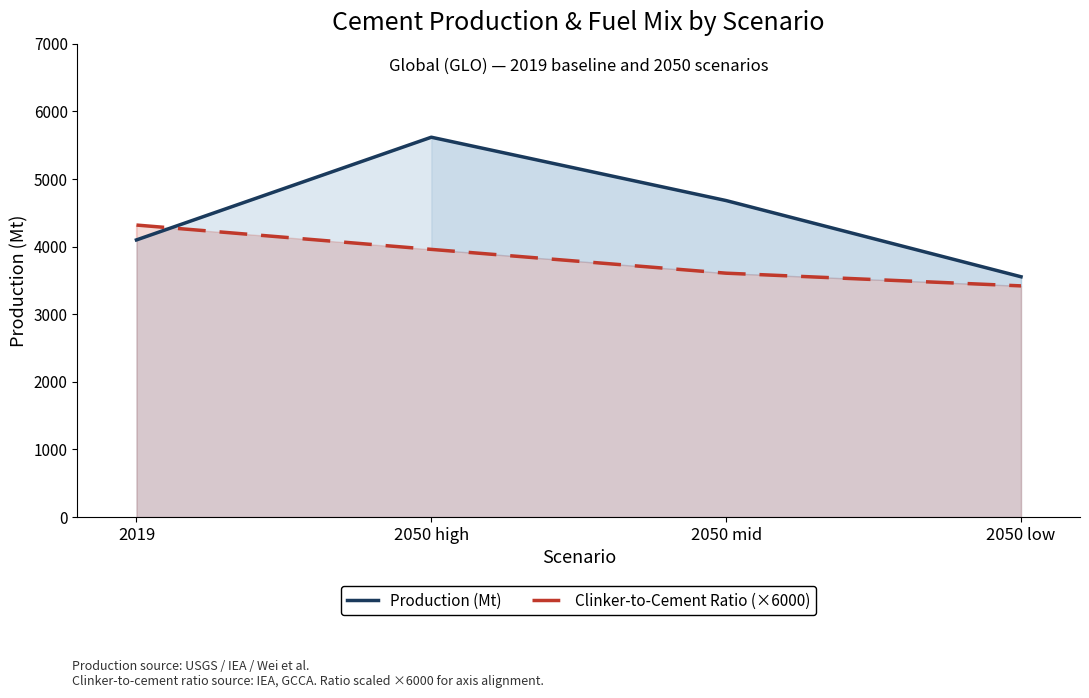

How many distinct data groups are displayed?

2